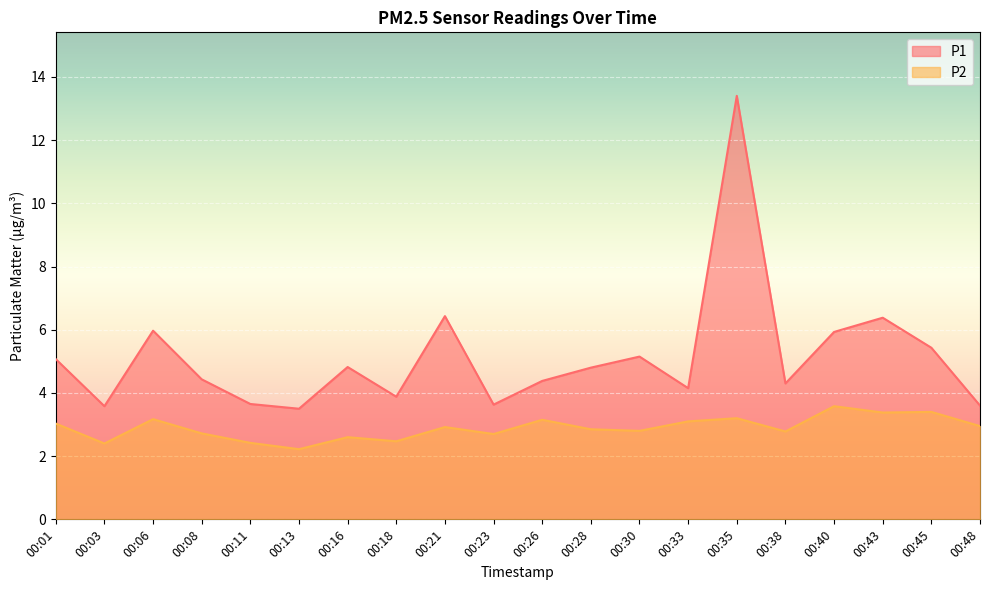

Is the value of P1 at 00:08 greater than the value of P2 at 00:38?

Yes